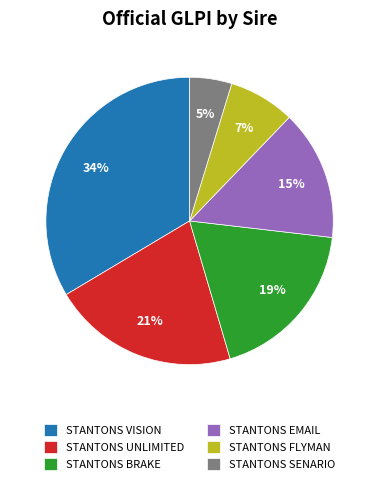

Is it true that STANTONS EMAIL is 15% of the pie?

True